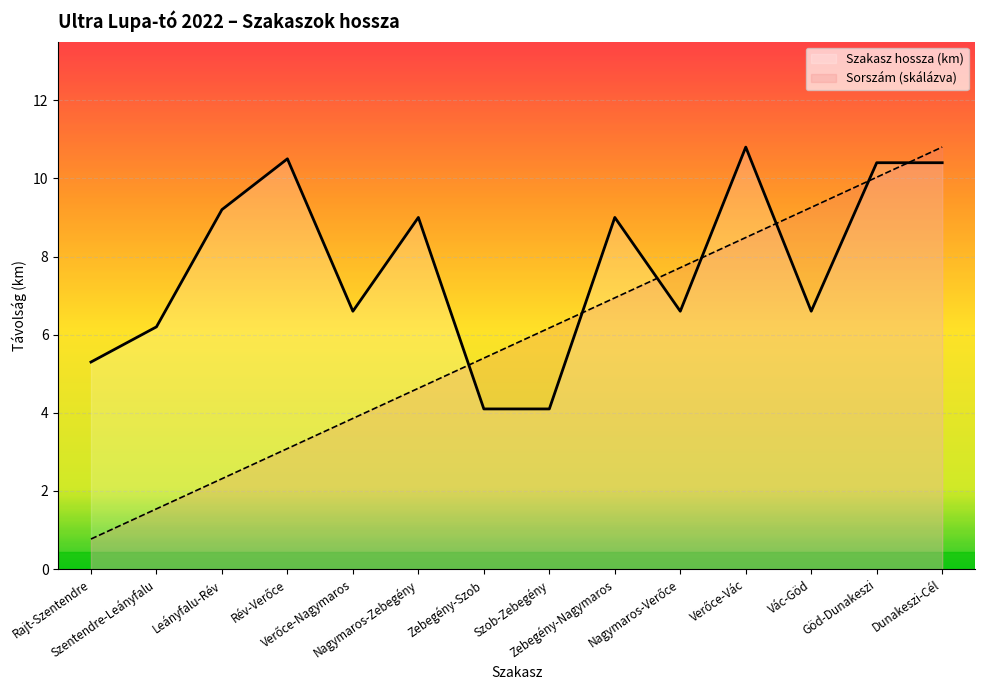

Where is Szakasz sorszám nearest to the value 5?

Nagymaros-Zebegény